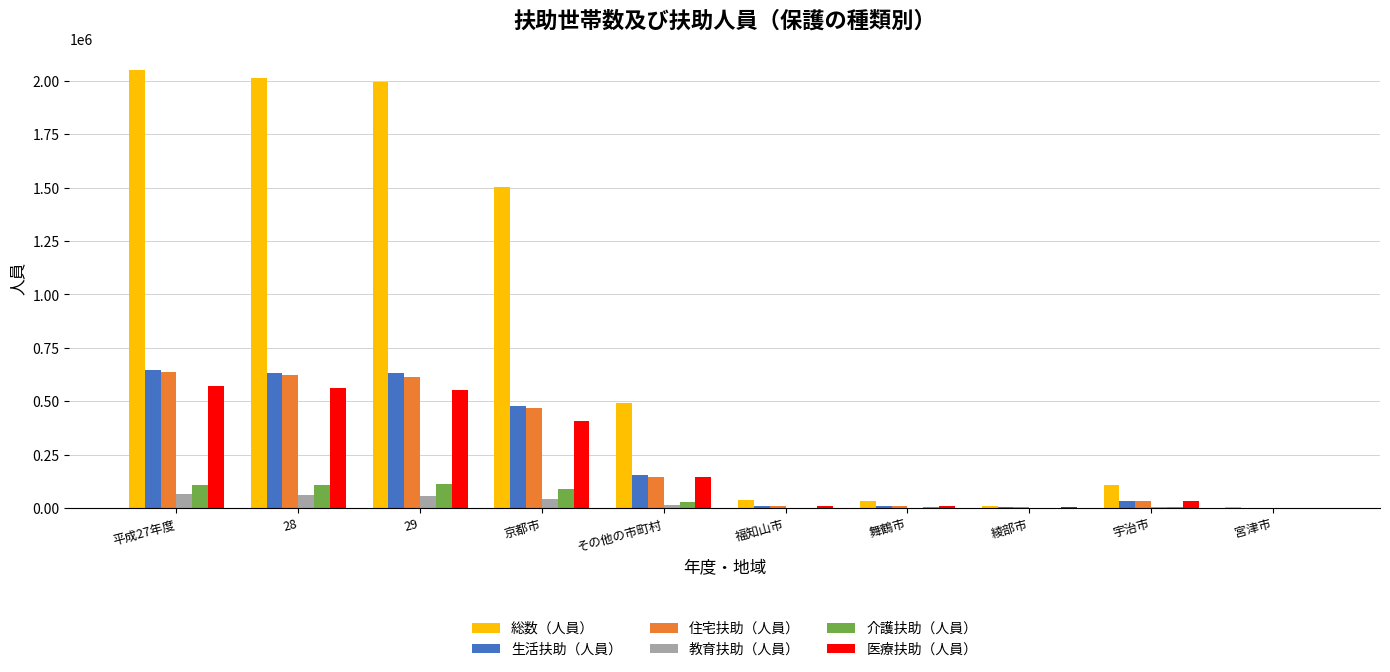

What is the maximum value for 住宅扶助（人員）?

636329